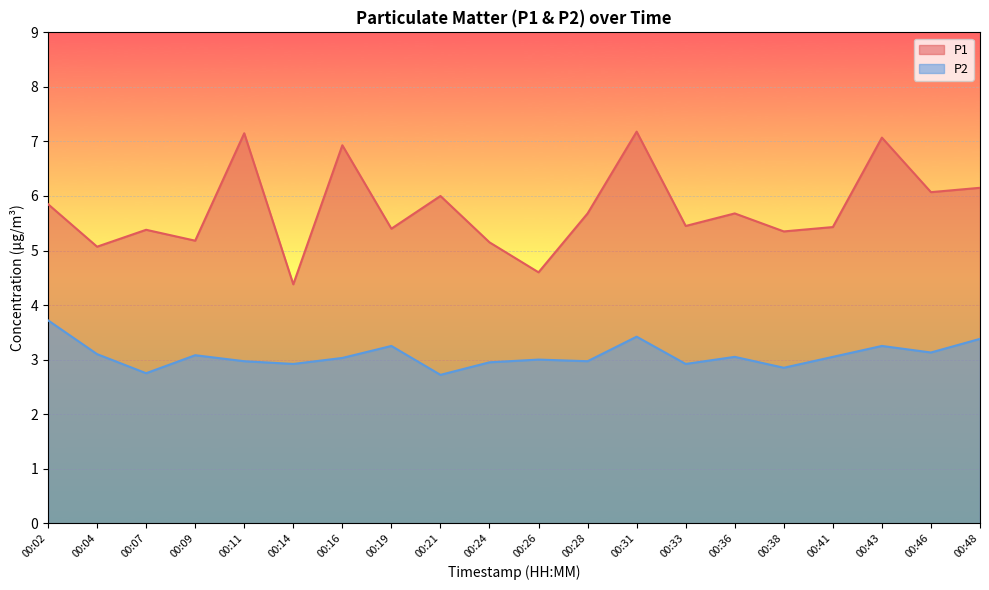

Is the value of P2 at 00:21 greater than the value of P1 at 00:24?

No